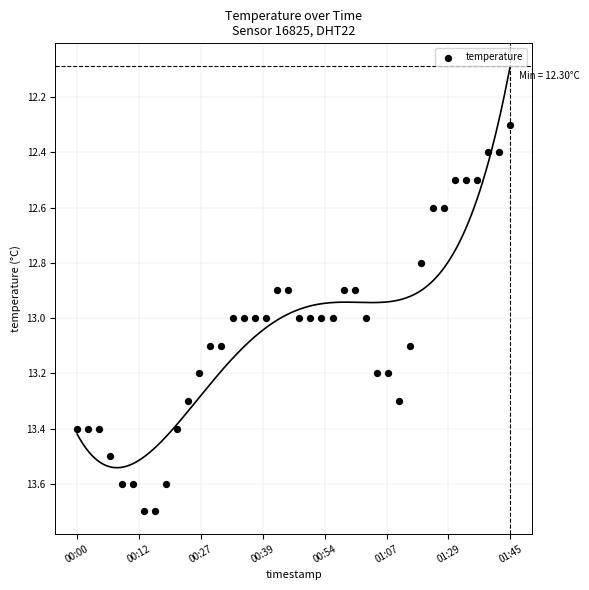

What is the range of Y values (max minus min)?

1.4